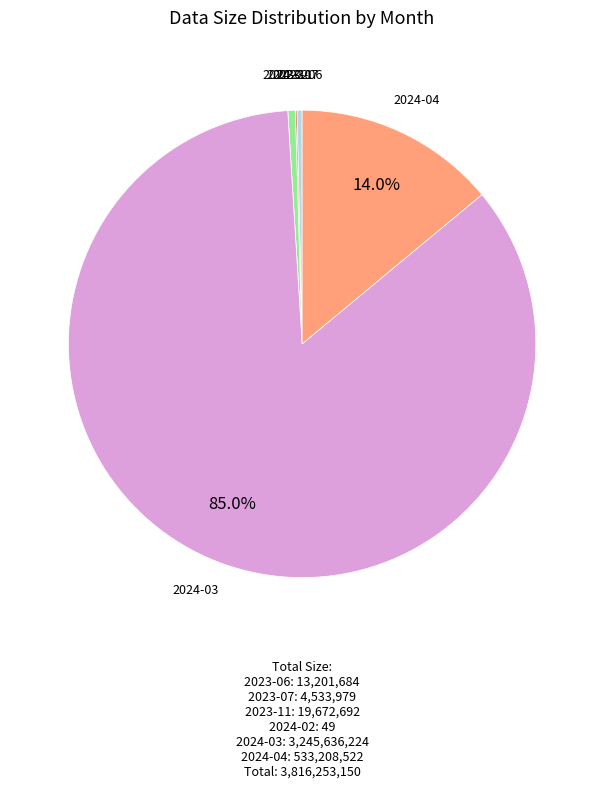

Count the number of slices in the pie.

6